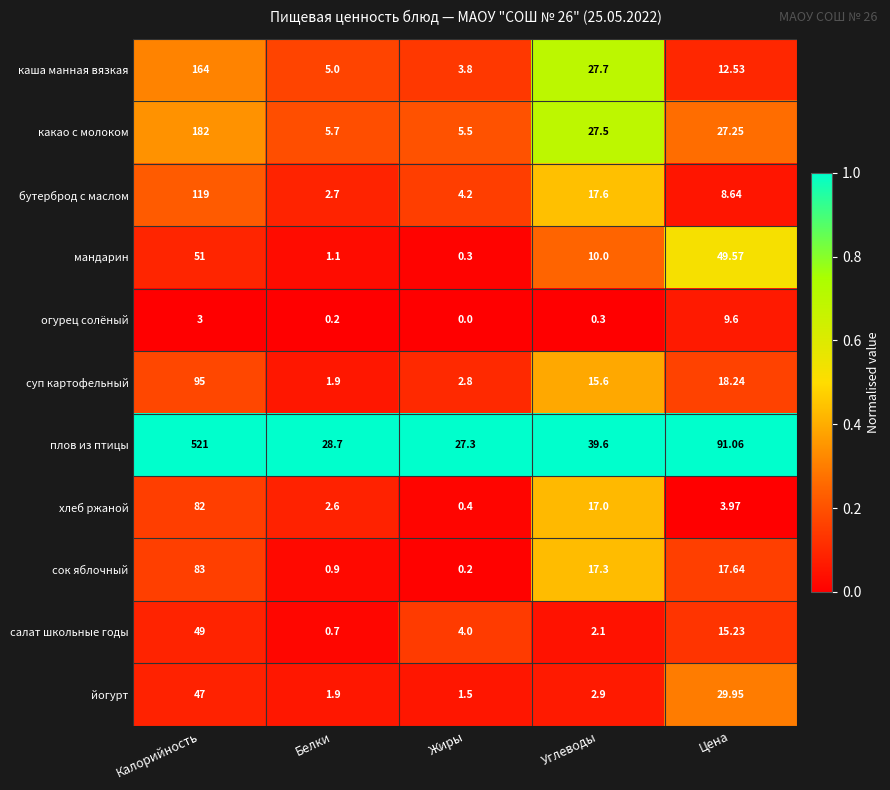

List the series in order of their peak value, highest first.

плов из птицы, какао с молоком, каша манная вязкая, бутерброд с маслом, суп картофельный, сок яблочный, хлеб ржаной, мандарин, салат школьные годы, йогурт, огурец солёный